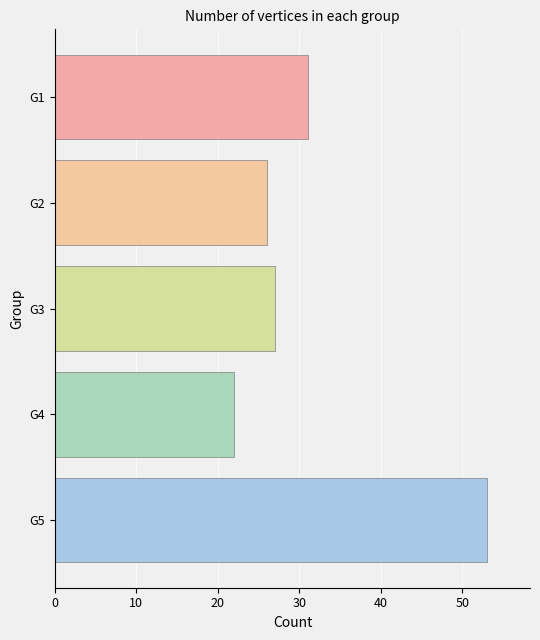

Approximately how many times larger is the value at G3 compared to G5?

0.5